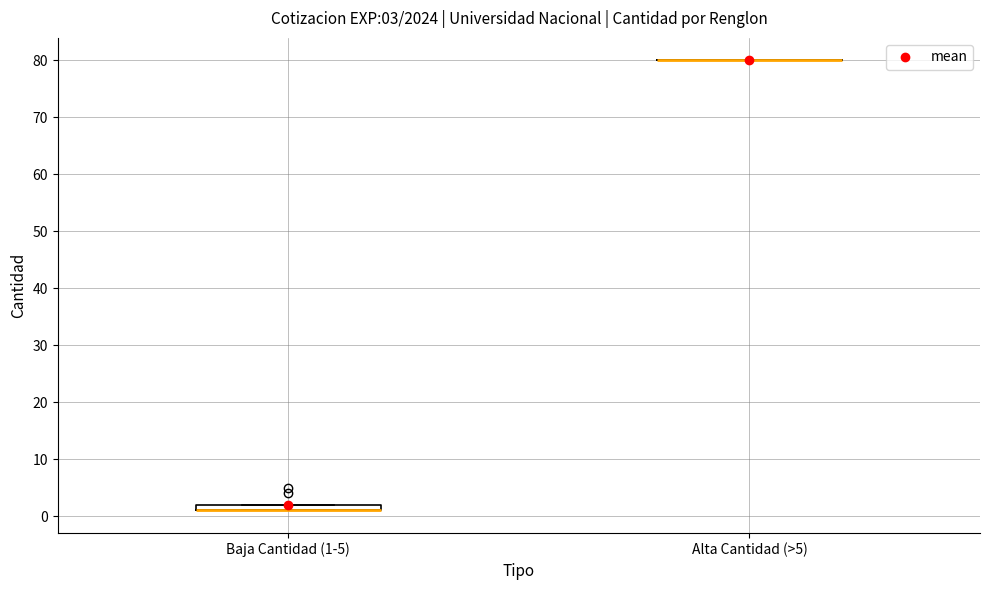

Comparing the boxes themselves (not the whiskers), which one is the tallest?

Baja Cantidad (1-5)